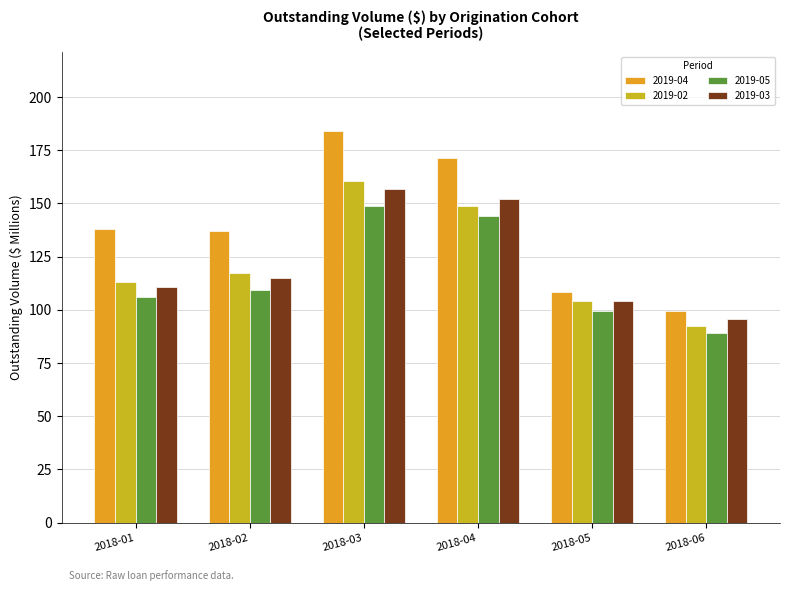

List the series in order of their peak value, highest first.

2019-04, 2019-02, 2019-03, 2019-05